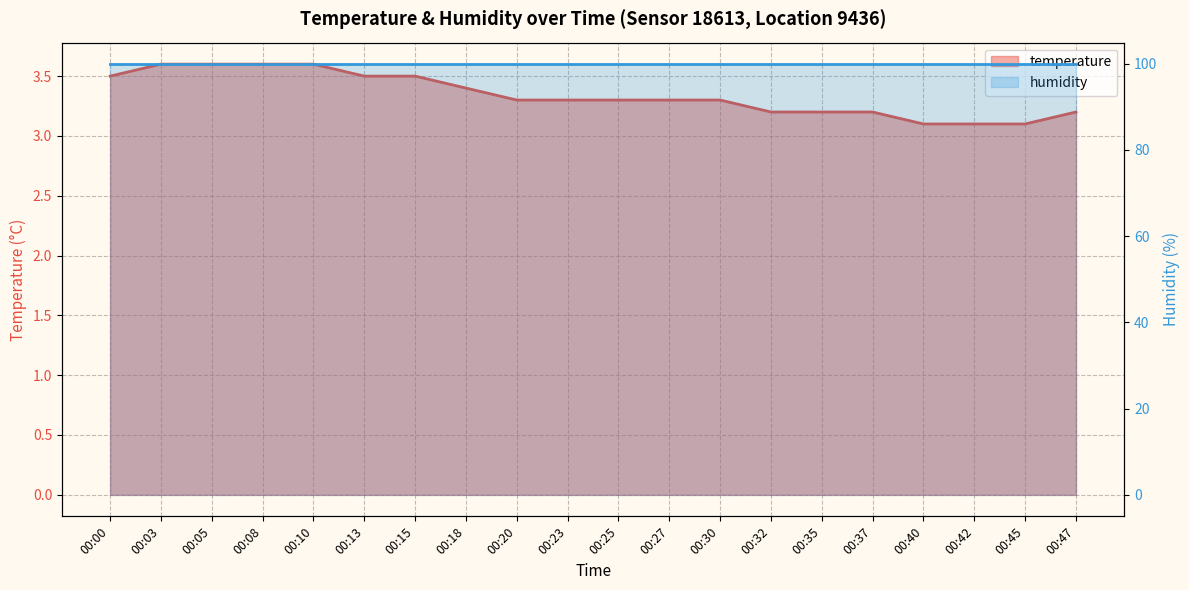

Which category has the highest value across all series?

00:03